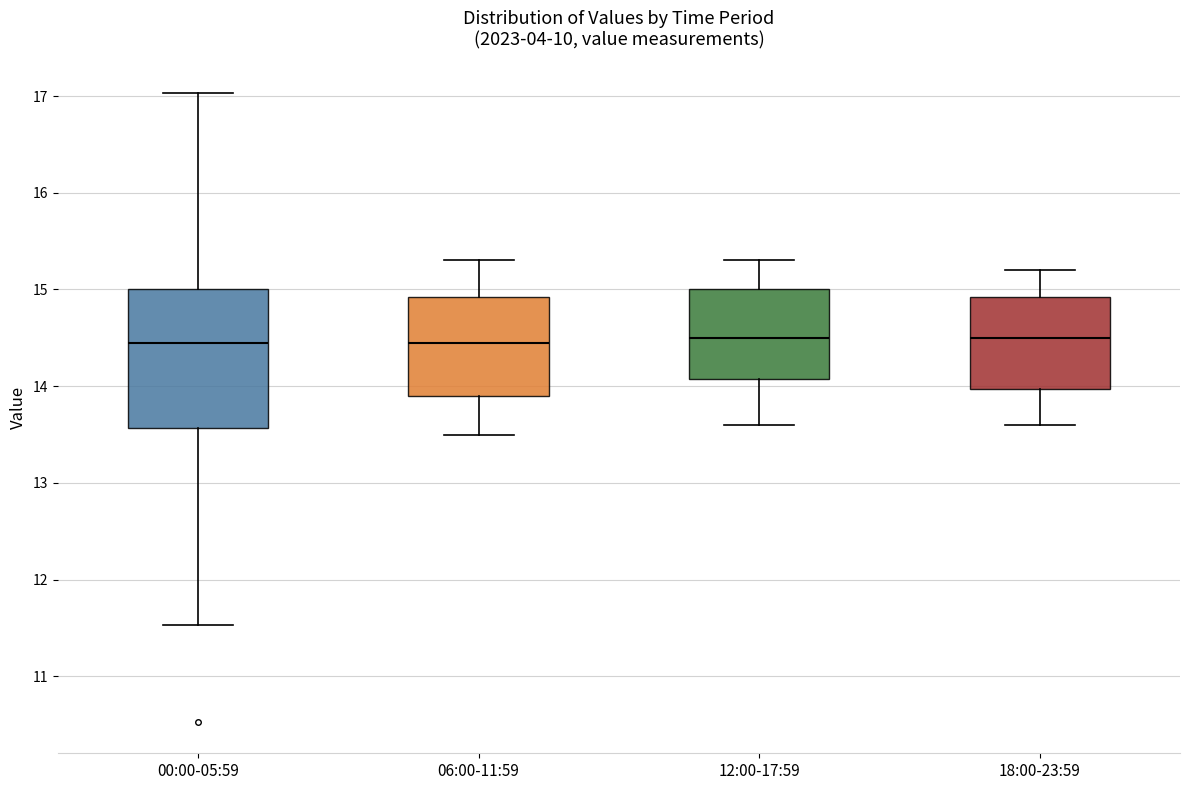

Reading left to right, transcribe this box plot: for each box, give where its median line is, the range the box spans, and where its two whiskers end, as read against the y-axis. The values are not printed on the chart, so give them approximately, as read against the axis.

00:00-05:59: median 14.5, box 13.6 to 15.0, whiskers 11.5 to 17.0
06:00-11:59: median 14.5, box 13.9 to 14.9, whiskers 13.5 to 15.3
12:00-17:59: median 14.5, box 14.1 to 15.0, whiskers 13.6 to 15.3
18:00-23:59: median 14.5, box 14.0 to 14.9, whiskers 13.6 to 15.2